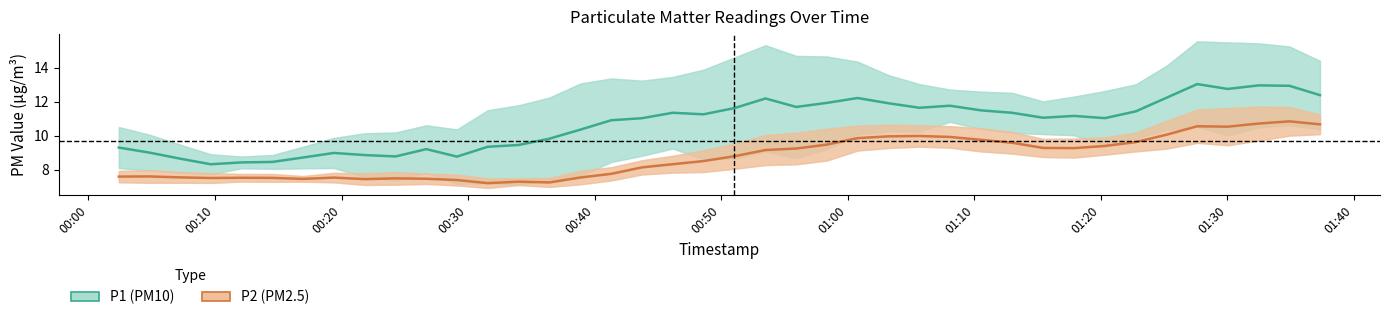

What is the minimum value for P2 (PM2.5)?

7.2